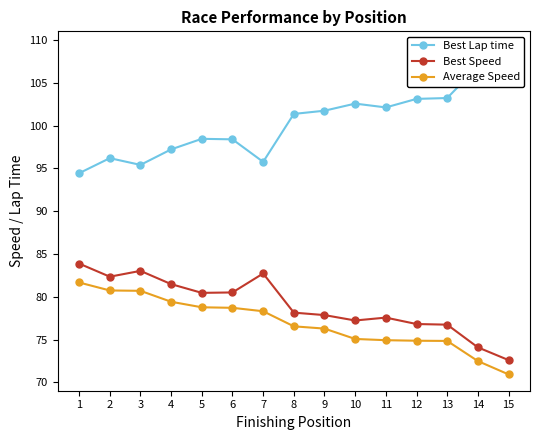

What are all the series names shown in the legend?

Best Lap time, Best Speed, Average Speed